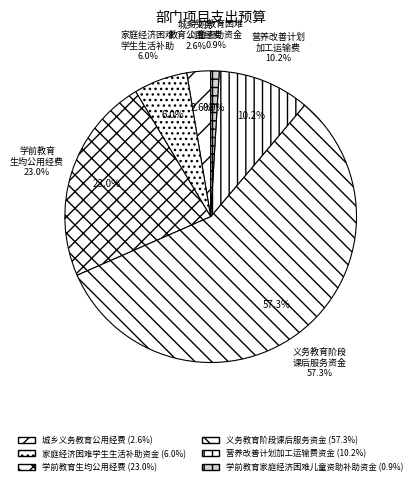

Does any single category account for the majority?

Yes